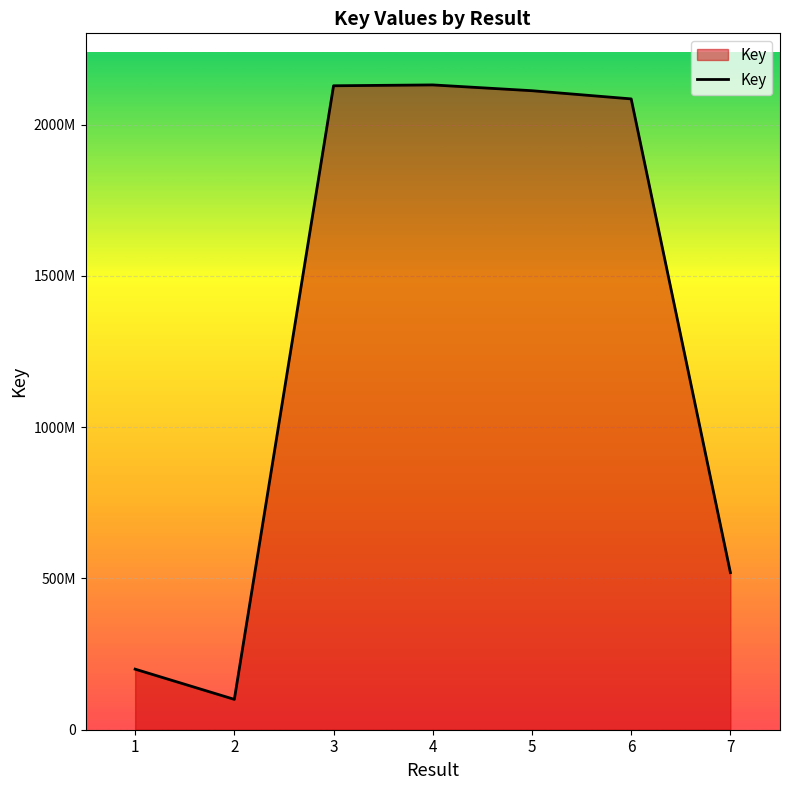

Rank the categories by value from lowest to highest.

2, 1, 7, 6, 5, 3, 4